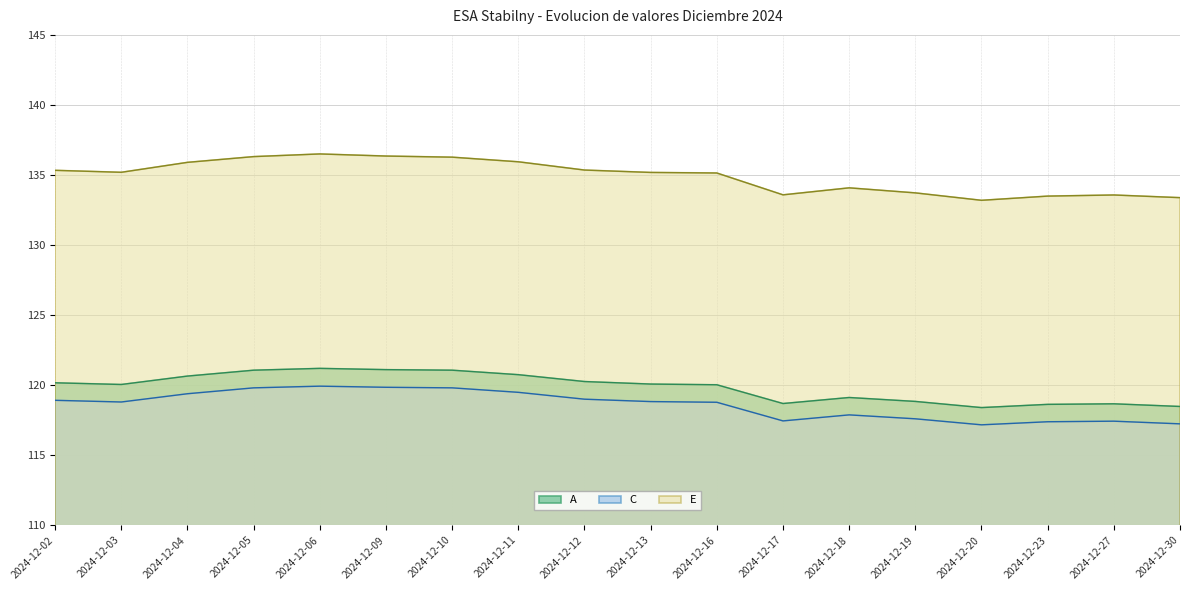

Where is the first local maximum for C?

2024-12-06